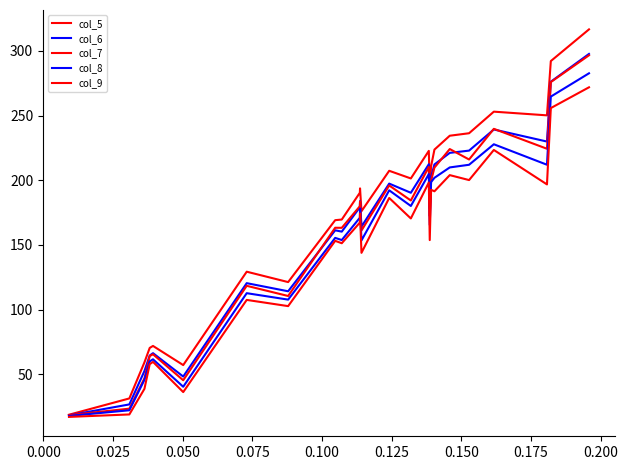

How many lines are shown in the chart?

5